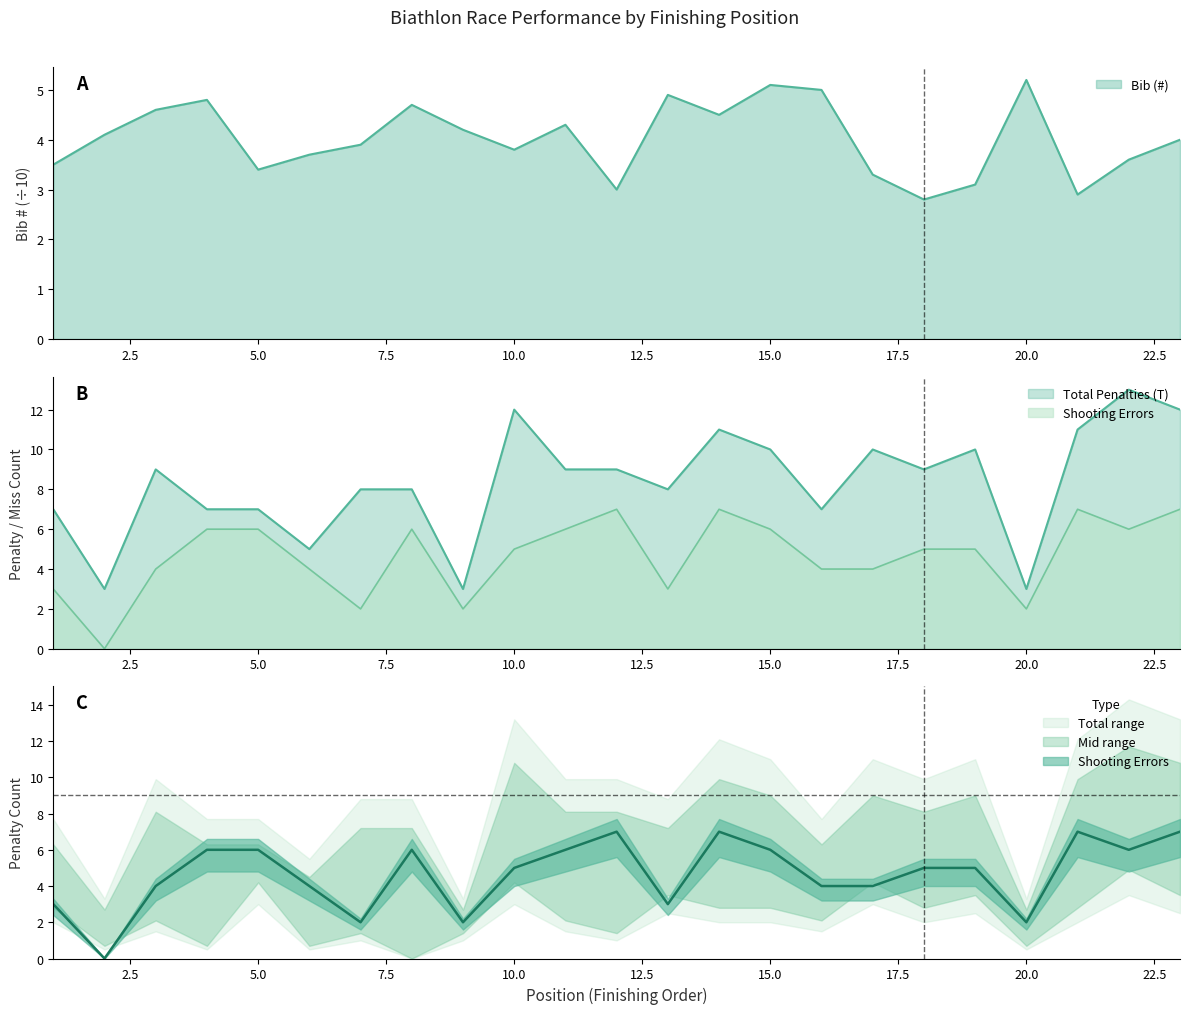

Reading right to left, extract all data points from this chart.

Bib (#): 23=4.0	22=3.6	21=2.9	20=5.2	19=3.1	18=2.8	17=3.3	16=5.0	15=5.1	14=4.5	13=4.9	12=3.0	11=4.3	10=3.8	9=4.2	8=4.7	7=3.9	6=3.7	5=3.4	4=4.8	3=4.6	2=4.1	1=3.5
Total Penalties (T): 23=12.0	22=13.0	21=11.0	20=3.0	19=10.0	18=9.0	17=10.0	16=7.0	15=10.0	14=11.0	13=8.0	12=9.0	11=9.0	10=12.0	9=3.0	8=8.0	7=8.0	6=5.0	5=7.0	4=7.0	3=9.0	2=3.0	1=7.0
Shooting Errors (S1+S2): 23=7.0	22=6.0	21=7.0	20=2.0	19=5.0	18=5.0	17=4.0	16=4.0	15=6.0	14=7.0	13=3.0	12=7.0	11=6.0	10=5.0	9=2.0	8=6.0	7=2.0	6=4.0	5=6.0	4=6.0	3=4.0	2=0.0	1=3.0